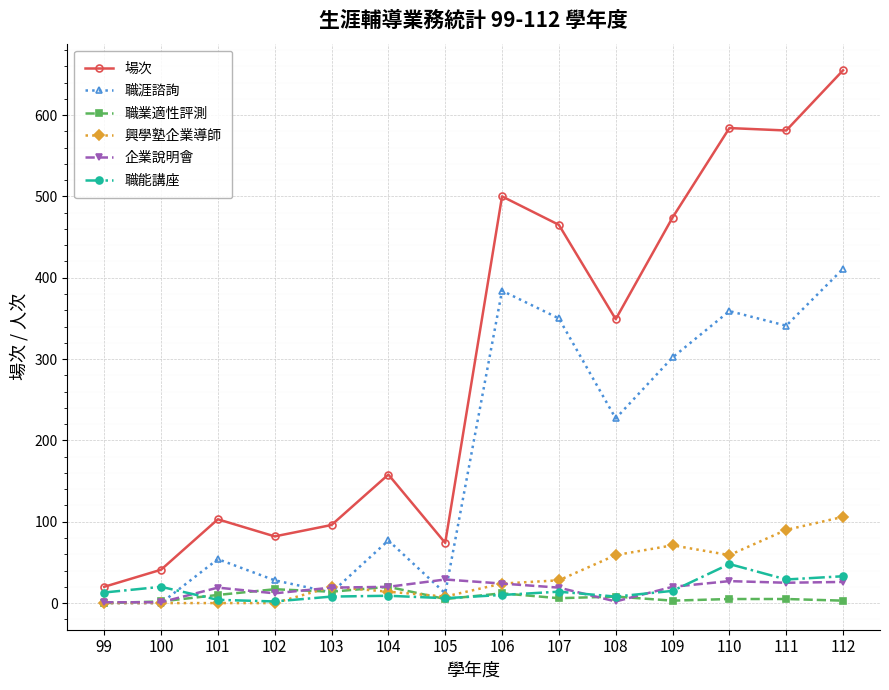

In 興學塾企業導師, how many points are higher than both neighbors (excluding endpoints)?

2